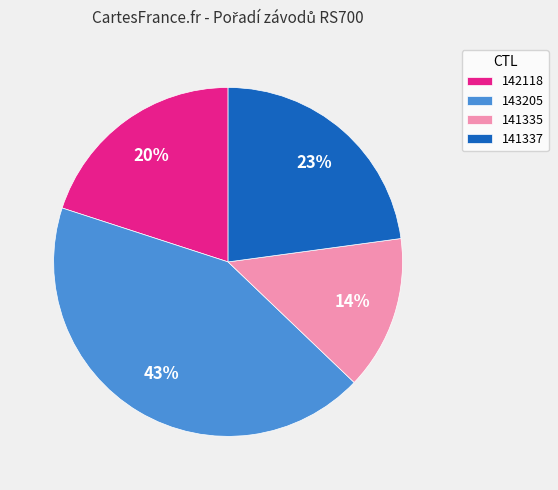

To the nearest percent, what is the difference between the 142118 and 141335 slice percentages?

6%